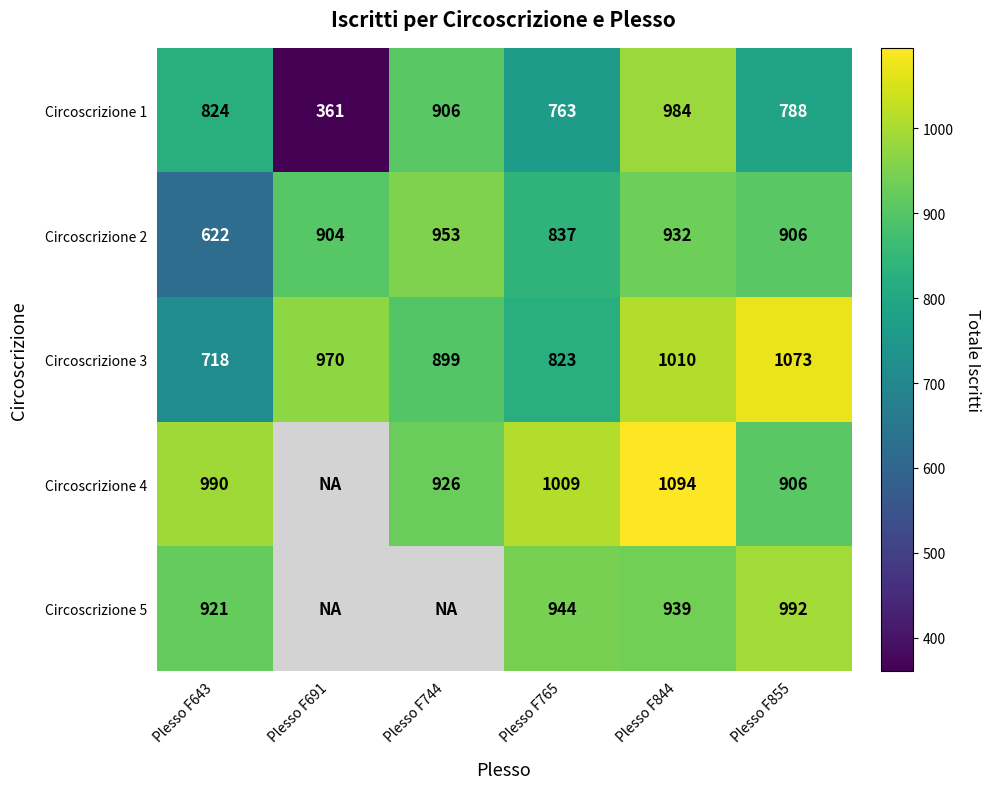

List the labels in order of Circoscrizione 1 value, smallest first.

Plesso F691, Plesso F765, Plesso F855, Plesso F643, Plesso F744, Plesso F844